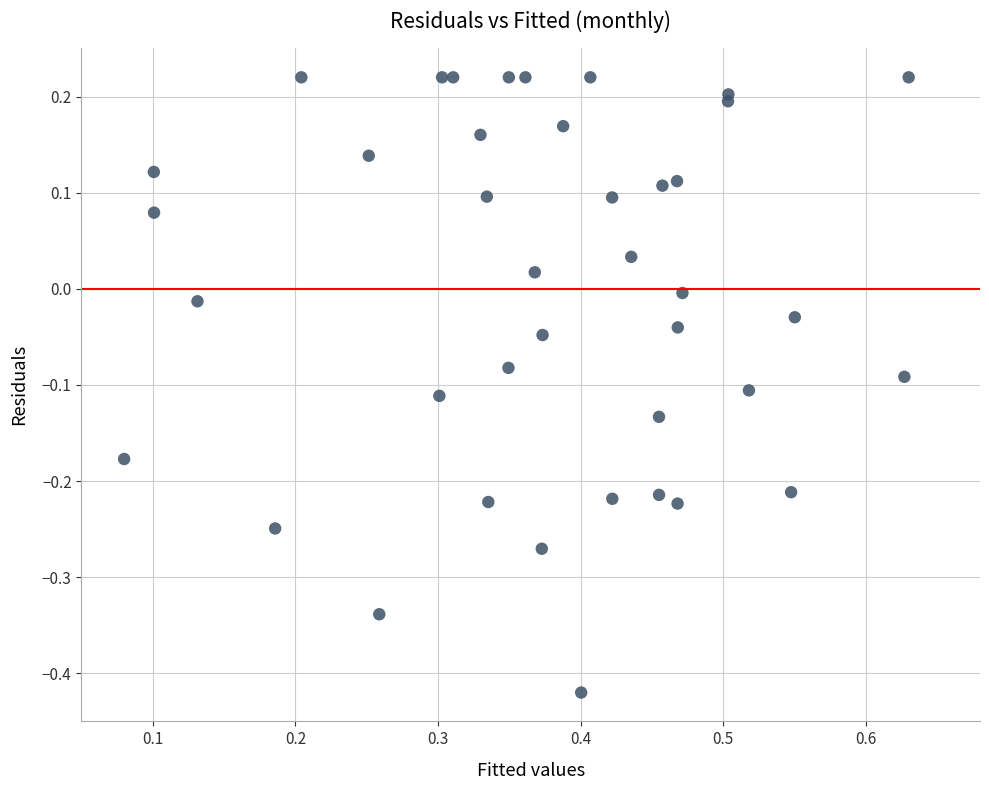

What is the range of Y values (max minus min)?

0.6